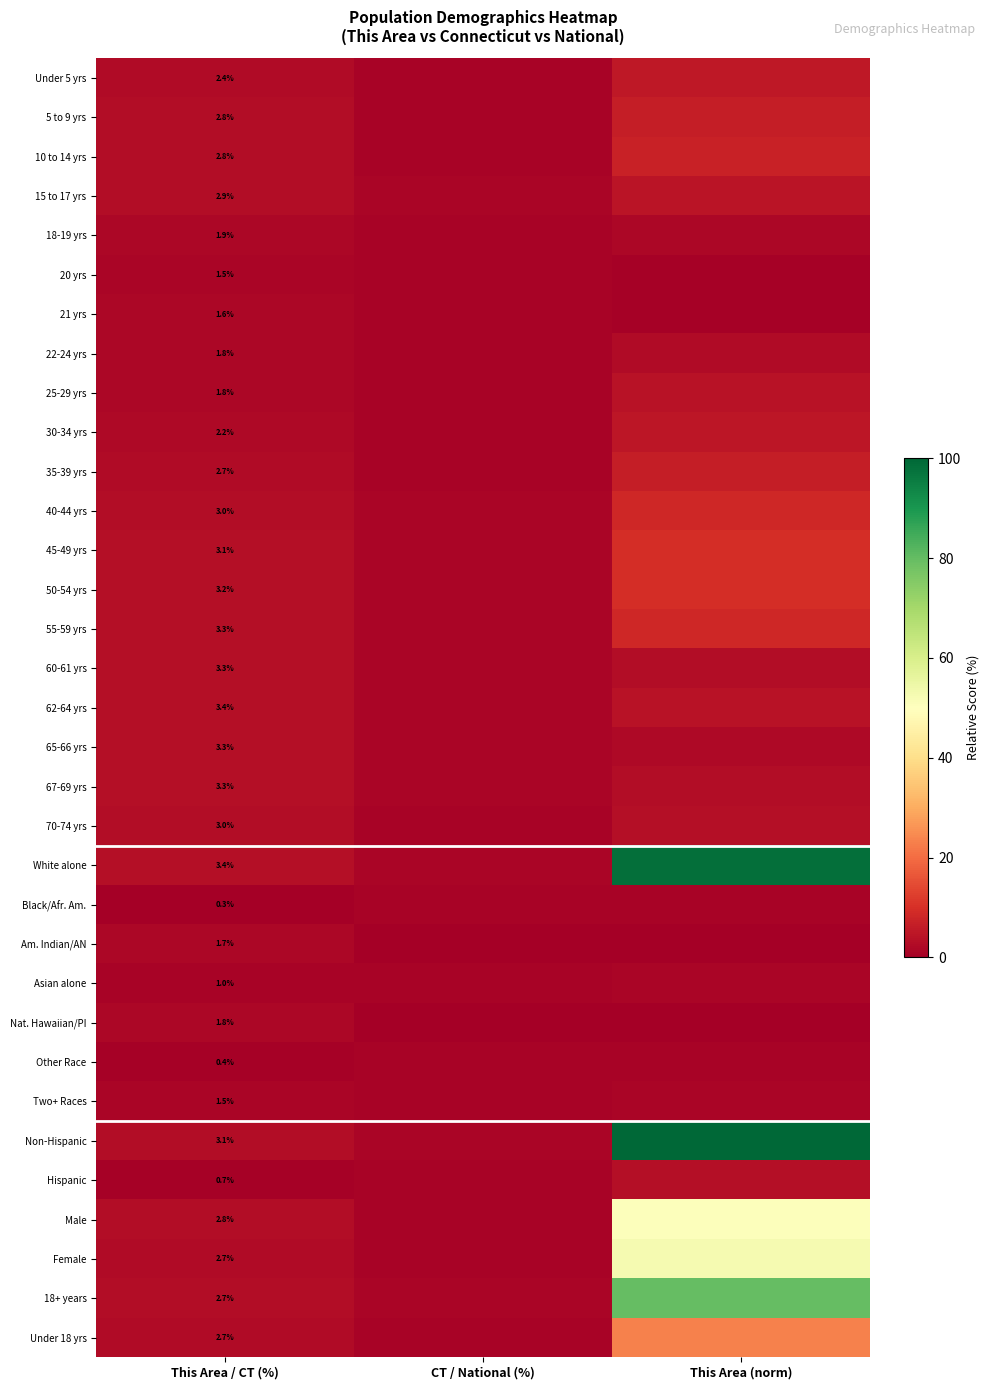

At which category is the sum across all series the highest?

This Area (norm)